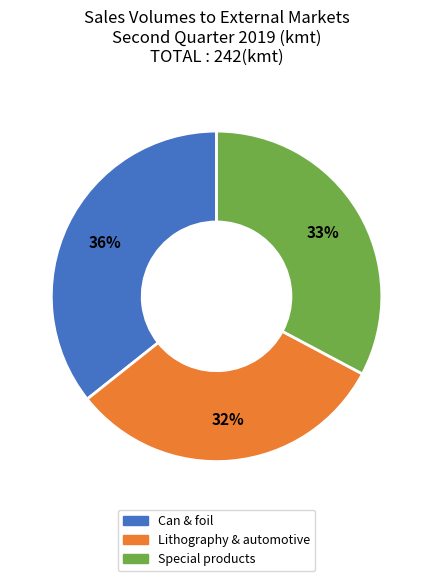

Is Special products the majority of the pie?

No